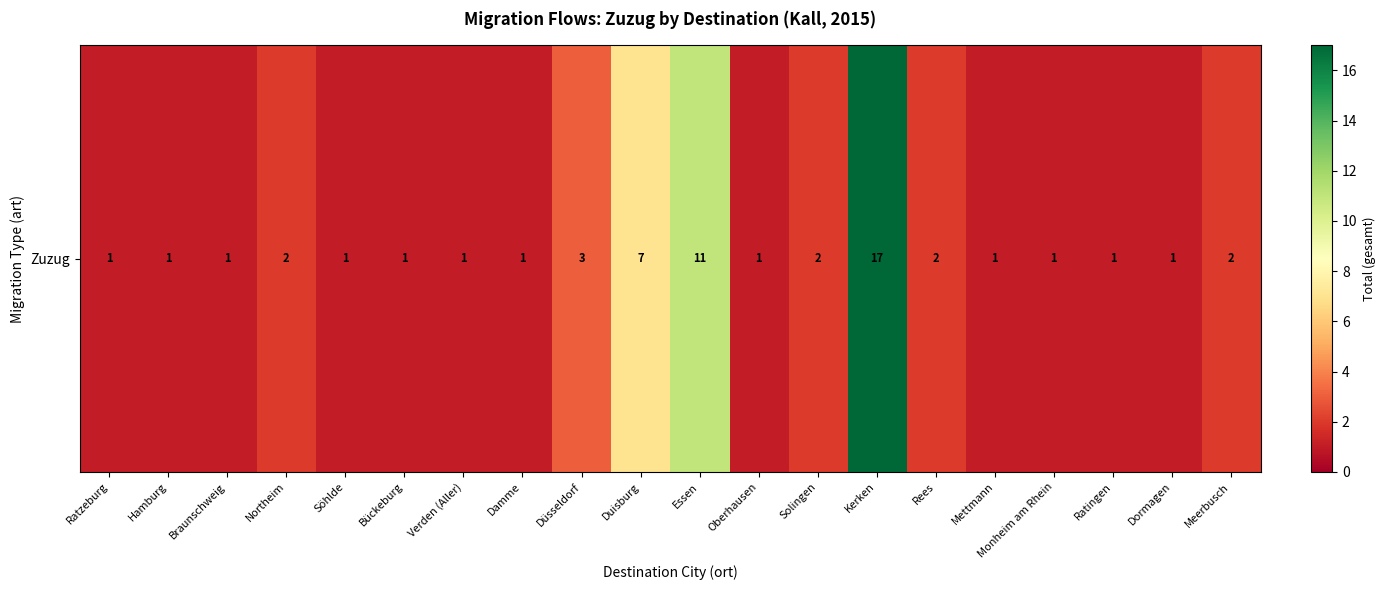

List the labels in order of value, largest first.

Kerken, Essen, Duisburg, Düsseldorf, Northeim, Solingen, Rees, Meerbusch, Ratzeburg, Hamburg, Braunschweig, Söhlde, Bückeburg, Verden (Aller), Damme, Oberhausen, Mettmann, Monheim am Rhein, Ratingen, Dormagen